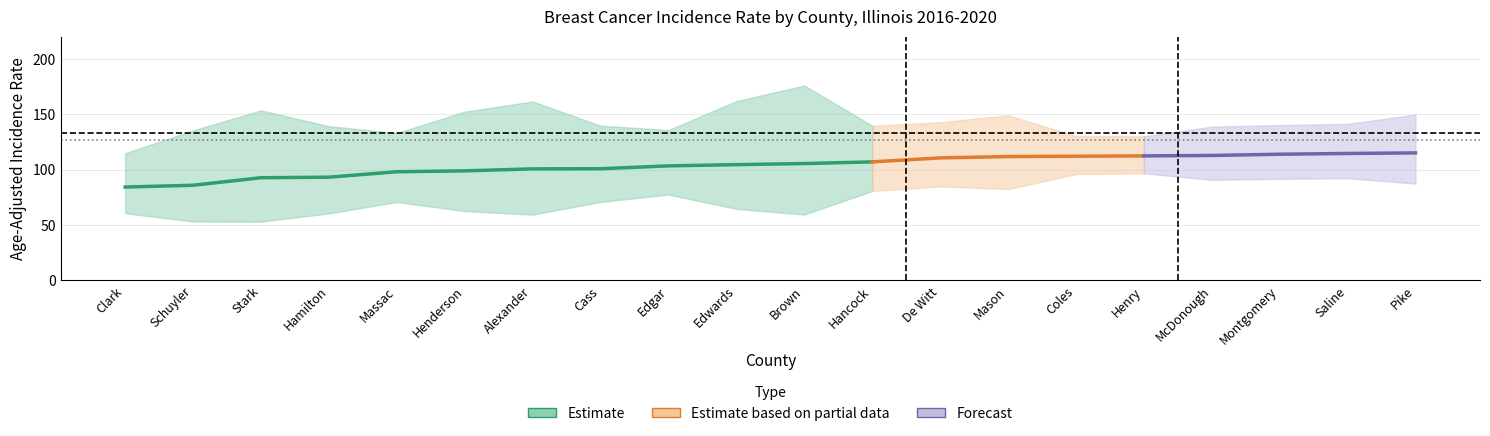

Reading left to right, list all the values displayed in this chart.

rate: 84.2	85.8	92.6	93.1	98.0	98.8	100.6	100.7	103.3	104.4	105.4	106.9	110.5	111.7	112.0	112.3	112.7	113.8	114.5	115.0
lower_ci: 60.6	53.1	53.0	60.4	70.7	62.5	59.3	70.8	77.4	64.5	59.4	80.6	84.8	82.4	95.9	96.6	90.7	91.6	92.2	87.3
upper_ci: 114.8	135.3	153.4	139.1	133.0	152.2	161.4	139.6	135.6	161.7	175.8	139.6	142.6	149.0	130.2	130.0	138.7	140.1	141.2	149.6
count: 9.0	5.0	4.0	6.0	10.0	5.0	4.0	8.0	13.0	5.0	3.0	14.0	13.0	11.0	38.0	41.0	21.0	21.0	20.0	13.0